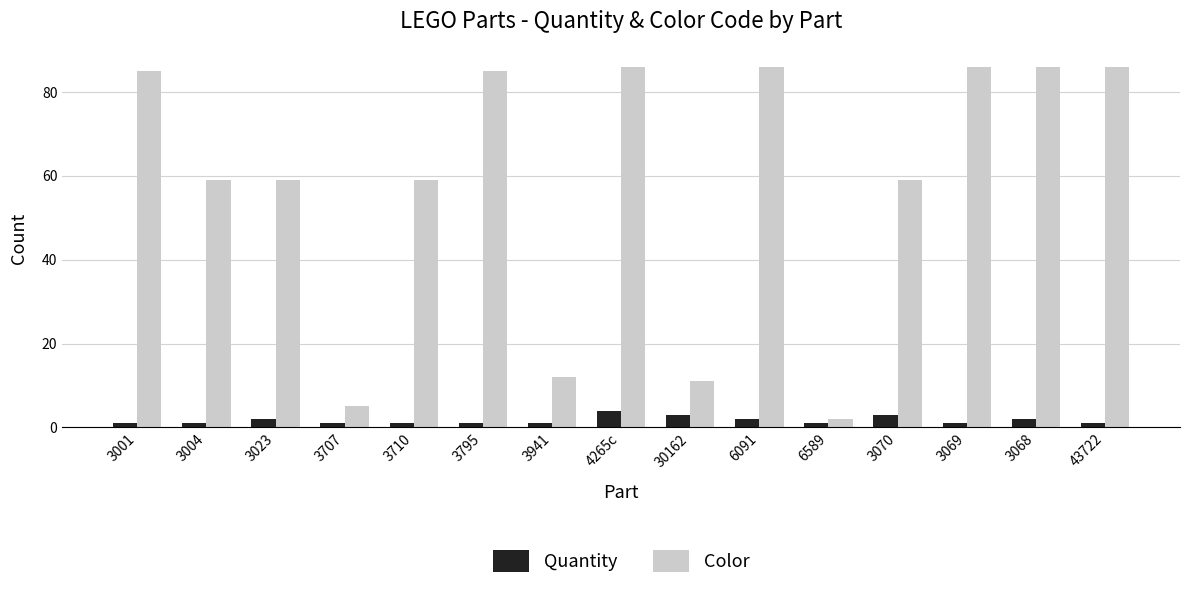

What is the maximum value for Quantity?

4